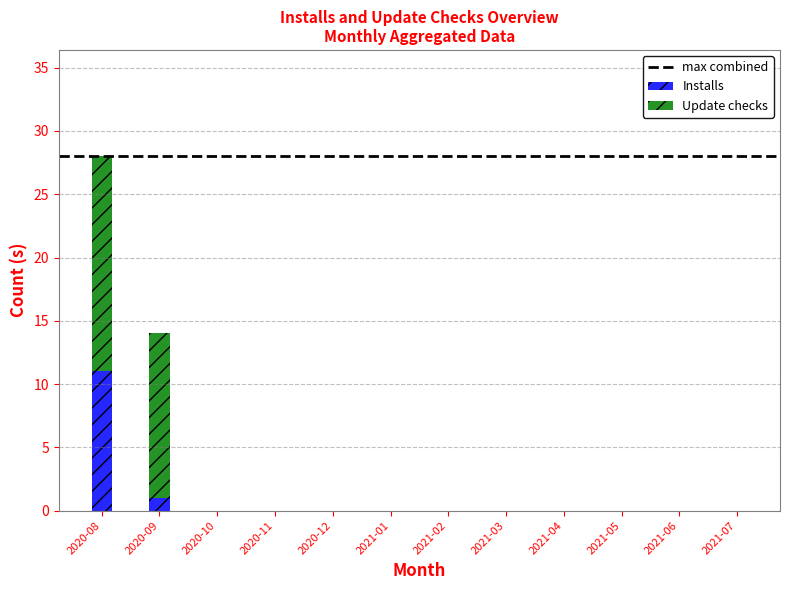

Are the bars horizontal?

No